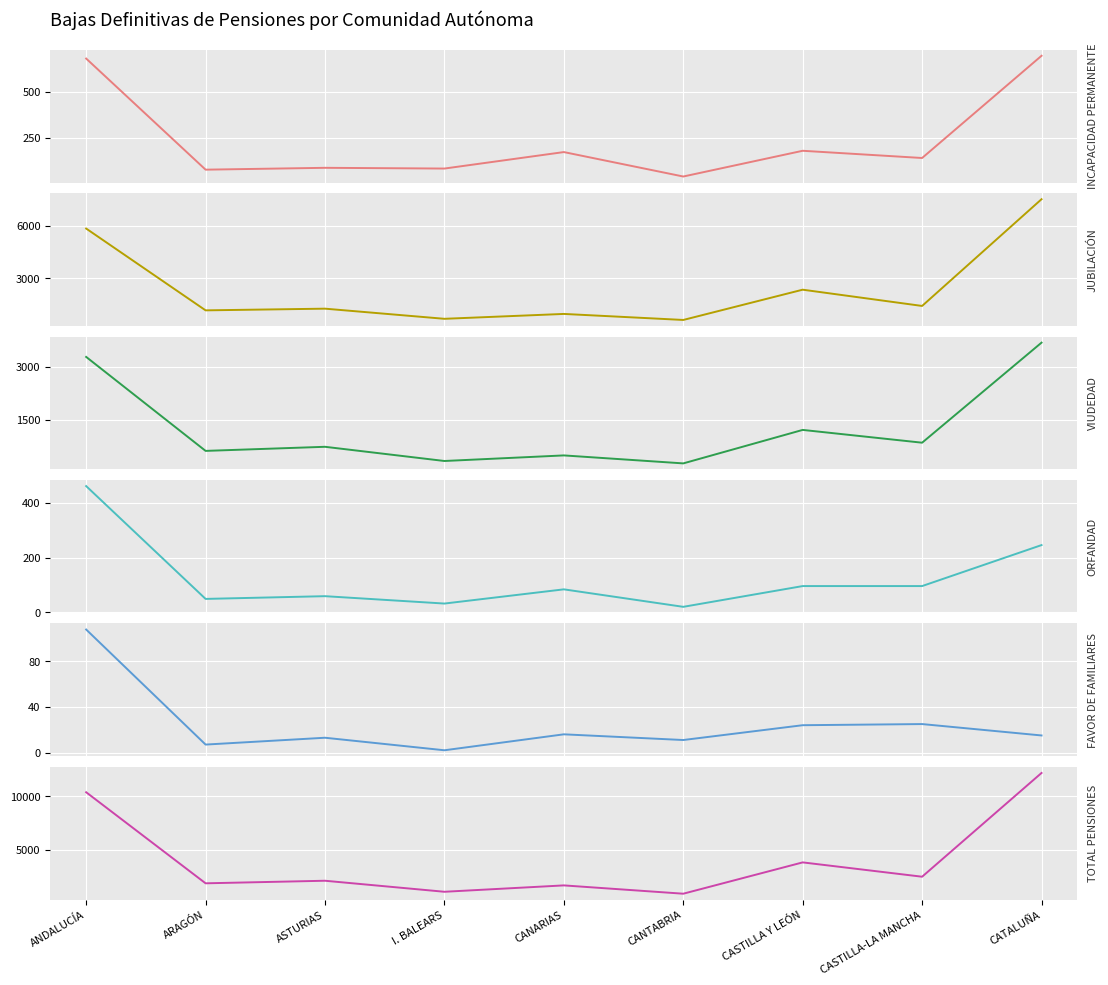

List the labels in order of VIUDEDAD Núm. value, largest first.

CATALUÑA, ANDALUCÍA, CASTILLA Y LEÓN, CASTILLA-LA MANCHA, ASTURIAS, ARAGÓN, CANARIAS, I. BALEARS, CANTABRIA